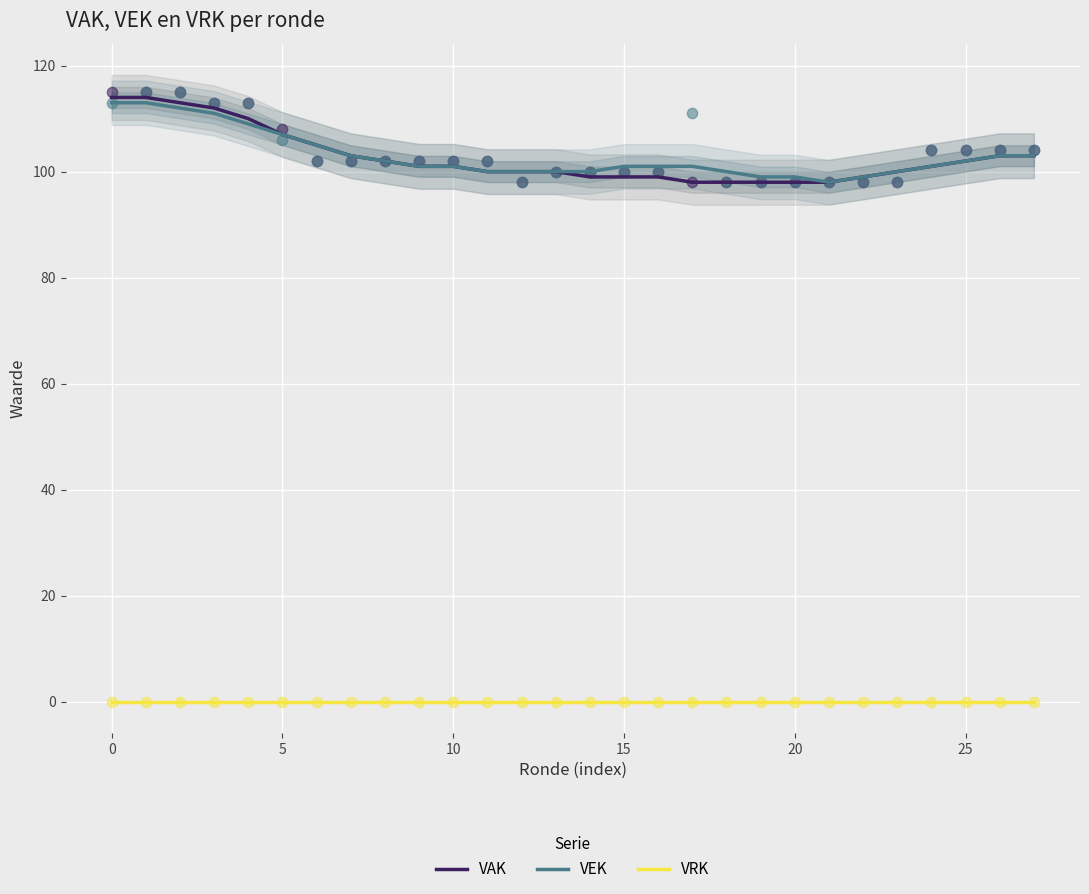

Which series reaches the maximum Y coordinate?

VAK